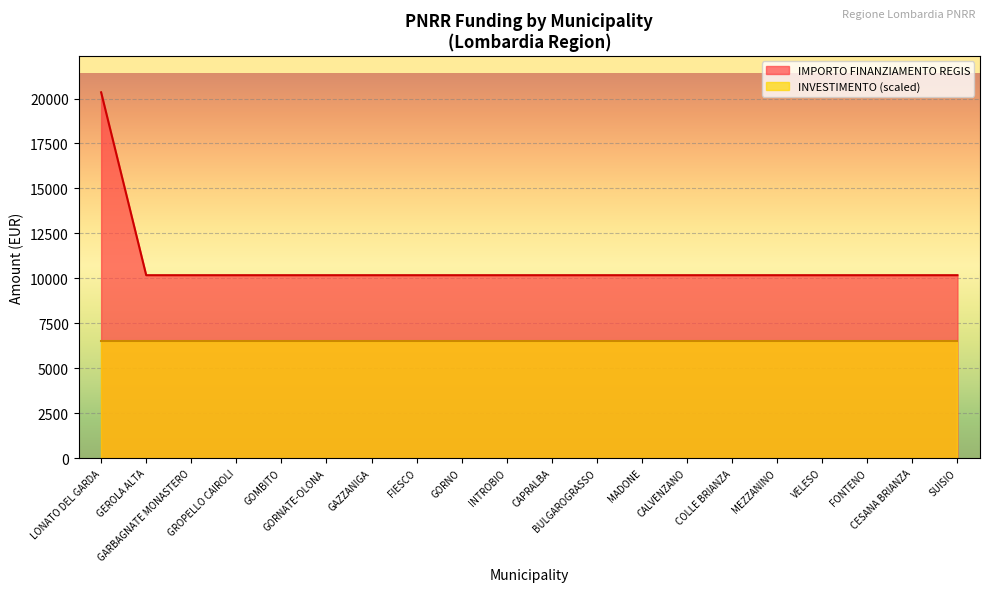

Rank the categories by value from highest to lowest.

LONATO DEL GARDA, GEROLA ALTA, GARBAGNATE MONASTERO, GROPELLO CAIROLI, GOMBITO, GORNATE-OLONA, GAZZANIGA, FIESCO, GORNO, INTROBIO, CAPRALBA, BULGAROGRASSO, MADONE, CALVENZANO, COLLE BRIANZA, MEZZANINO, VELESO, FONTENO, CESANA BRIANZA, SUISIO